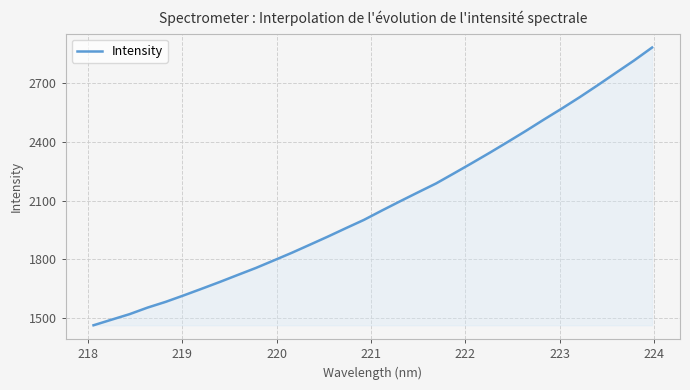

What is the maximum value shown in the chart?

2879.5